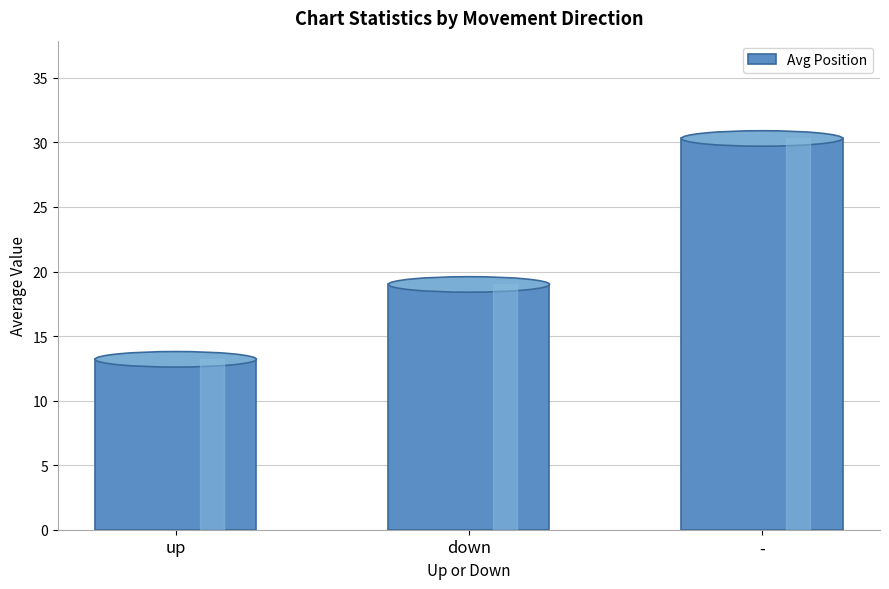

True or false: the data shows 13.2 at up.

True